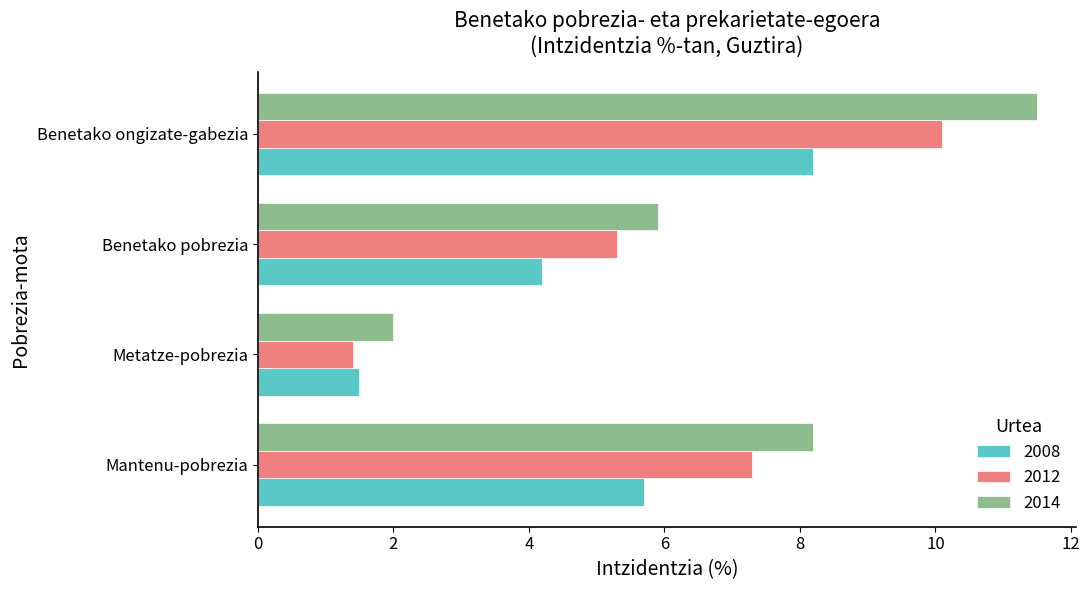

At which label is 2008 closest to 4?

Benetako pobrezia